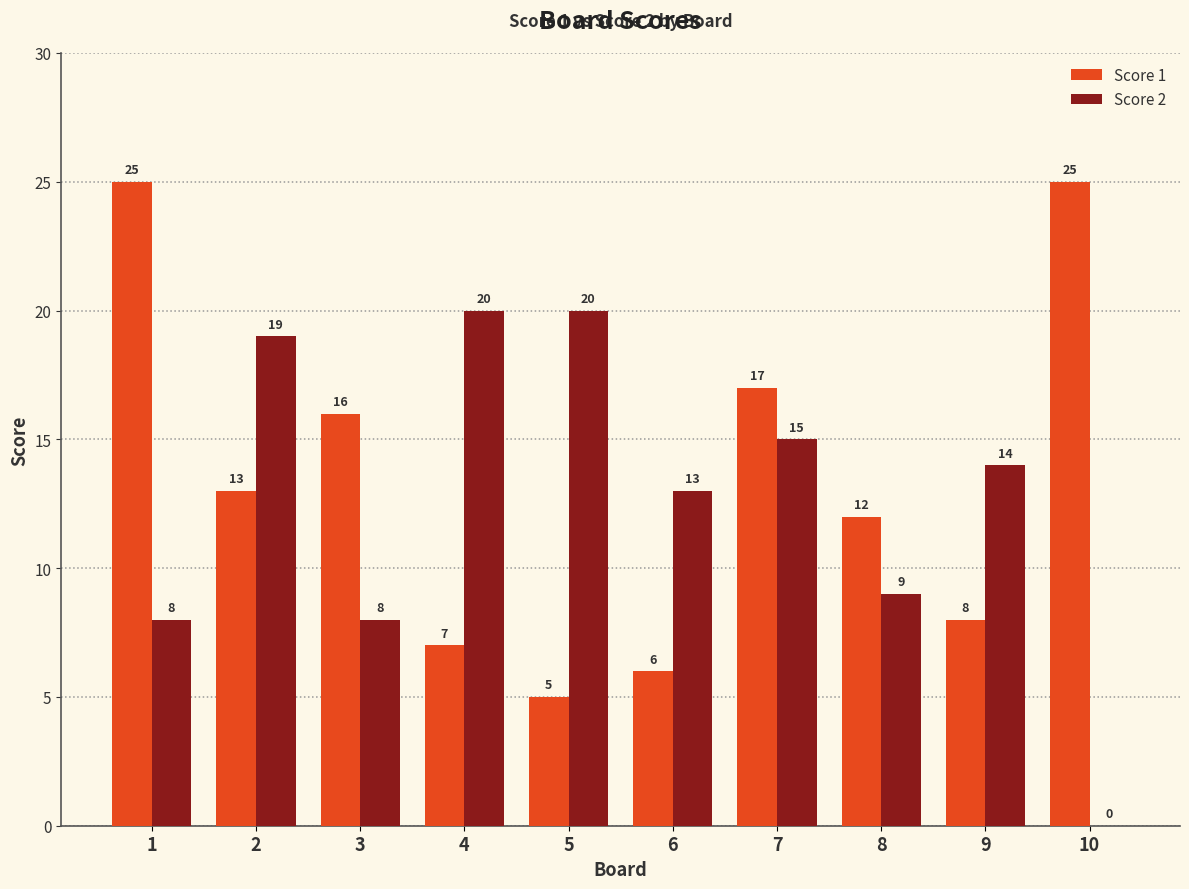

What is the approximate value of Score 1 at 6?

6